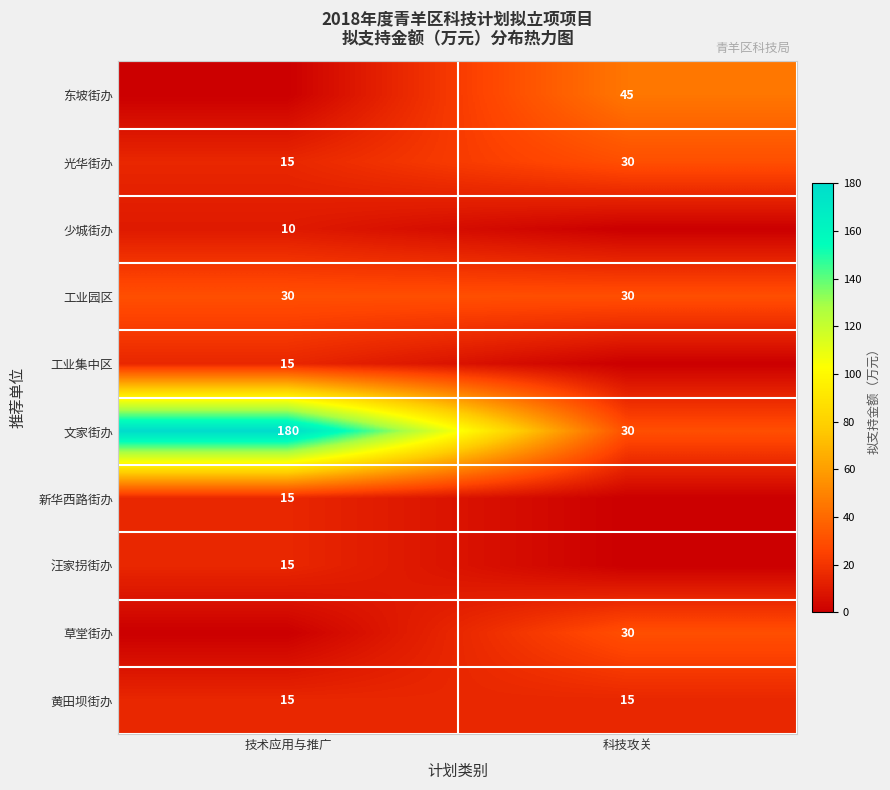

What is the total value across all series at 科技攻关?

180